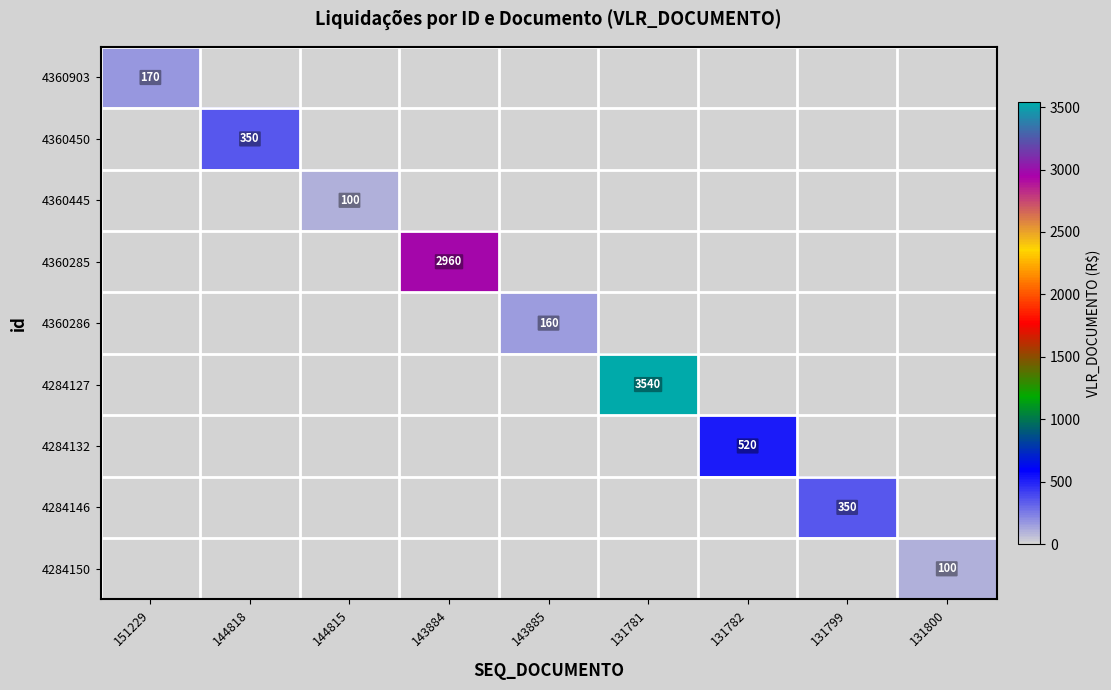

What is the difference between the maximum and minimum values in the 4360286 series?

160